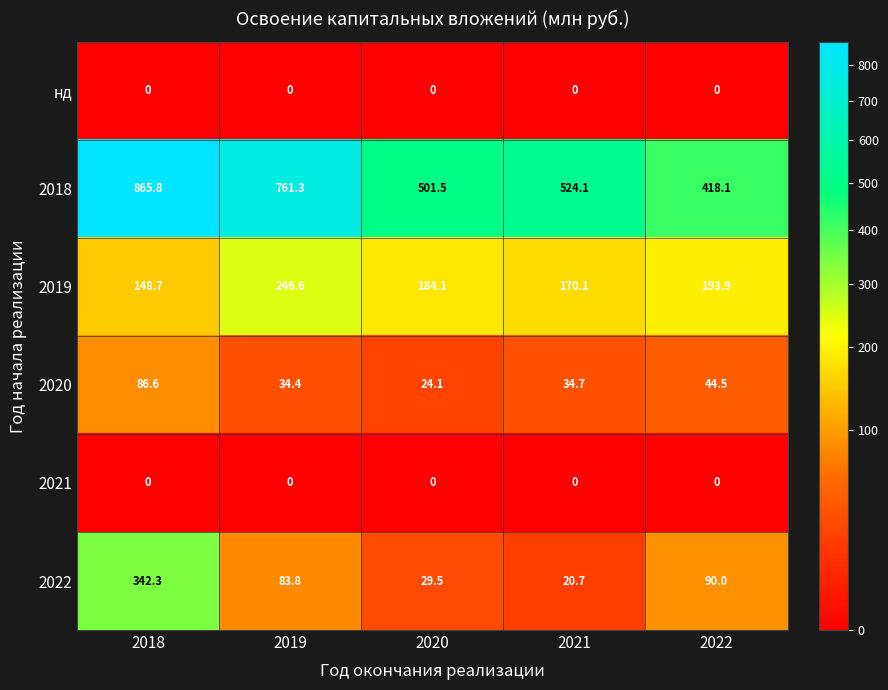

What is the spread (max minus min) of values at 2020?

501.5